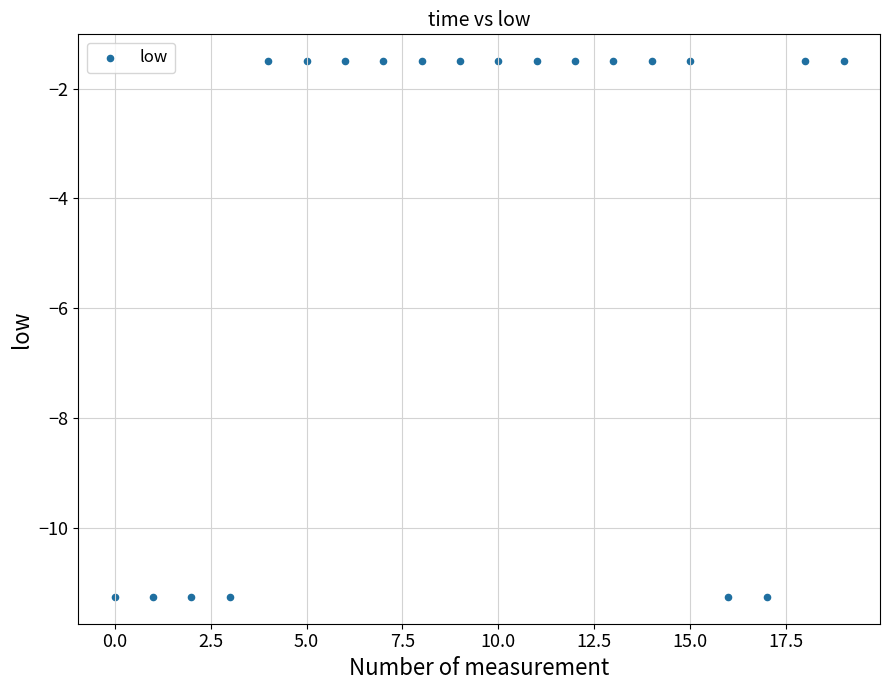

What is the range of Y values (max minus min)?

9.8